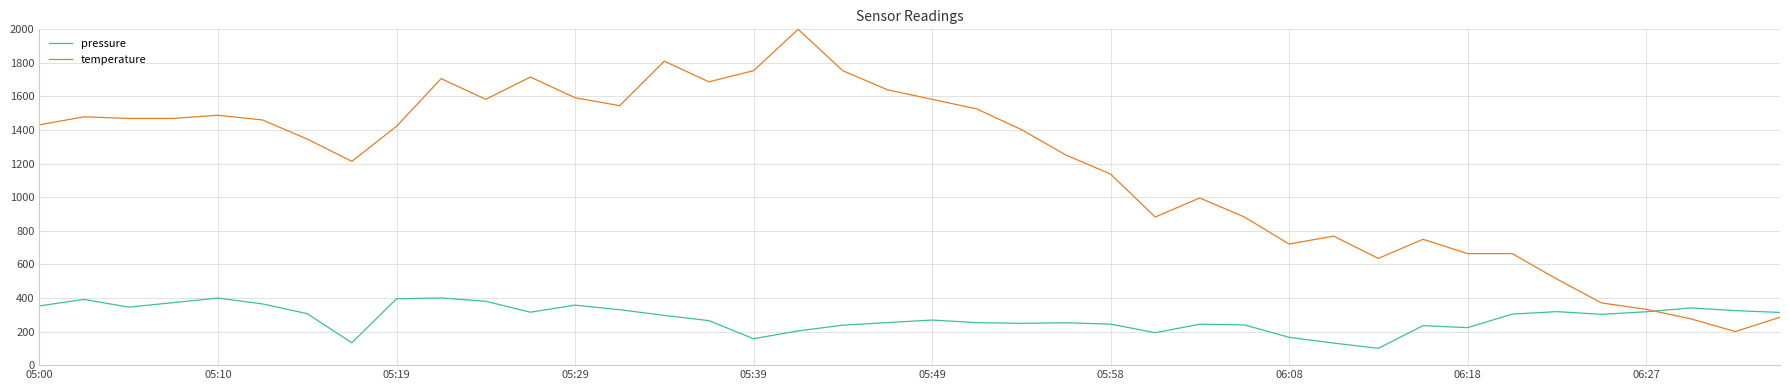

Which series has the largest total across all categories?

temperature